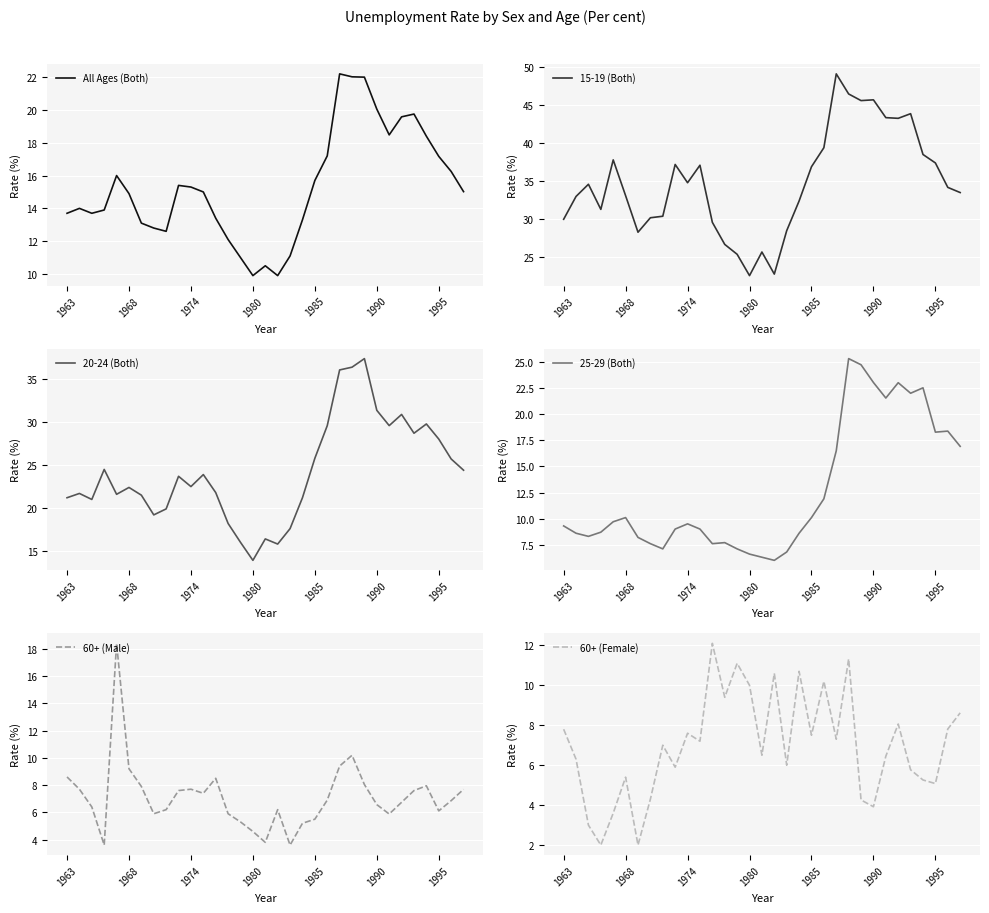

Reading right to left, extract all data points from this chart.

All Ages (Both): 15.0	16.2	17.2	18.4	19.8	19.6	18.5	20.1	22.0	22.0	22.2	17.2	15.7	13.3	11.1	9.9	10.5	9.9	11.0	12.1	13.4	15.0	15.3	15.4	12.6	12.8	13.1	14.9	16.0	13.9	13.7	14.0	13.7
15-19 (Both): 33.5	34.2	37.4	38.5	43.9	43.3	43.4	45.7	45.6	46.5	49.1	39.4	36.9	32.4	28.5	22.8	25.7	22.6	25.4	26.7	29.6	37.1	34.8	37.2	30.4	30.2	28.3	33.1	37.8	31.3	34.6	33.0	30.0
20-24 (Both): 24.4	25.7	28.0	29.8	28.7	30.9	29.6	31.4	37.4	36.4	36.1	29.6	25.8	21.2	17.6	15.8	16.4	13.9	16.0	18.2	21.8	23.9	22.5	23.7	19.9	19.2	21.5	22.4	21.6	24.5	21.0	21.7	21.2
25-29 (Both): 16.9	18.4	18.3	22.5	22.0	23.0	21.6	23.1	24.8	25.3	16.5	11.9	10.1	8.6	6.8	6.0	6.3	6.6	7.1	7.7	7.6	9.0	9.5	9.0	7.1	7.6	8.2	10.1	9.7	8.7	8.3	8.6	9.3
60+ (Male): 7.7	6.9	6.1	8.0	7.6	6.7	5.9	6.6	8.0	10.2	9.4	6.9	5.5	5.2	3.6	6.2	3.8	4.6	5.3	5.9	8.5	7.4	7.7	7.6	6.2	5.9	7.9	9.2	18.4	3.6	6.4	7.7	8.6
60+ (Female): 8.6	7.8	5.1	5.3	5.8	8.1	6.5	3.9	4.3	11.3	7.3	10.2	7.5	10.7	6.0	10.6	6.5	10.0	11.1	9.4	12.1	7.2	7.6	5.9	7.0	4.3	2.0	5.4	3.6	2.0	3.0	6.3	7.8